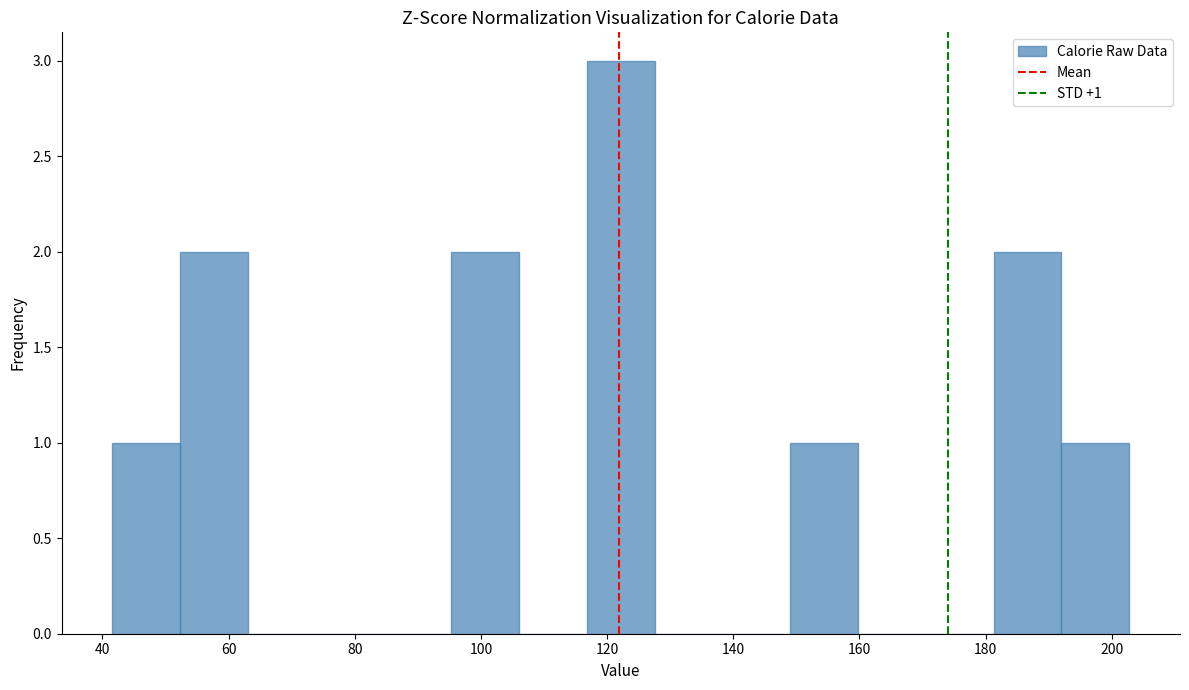

Which range on the x-axis has the tallest bar?

116 to 128